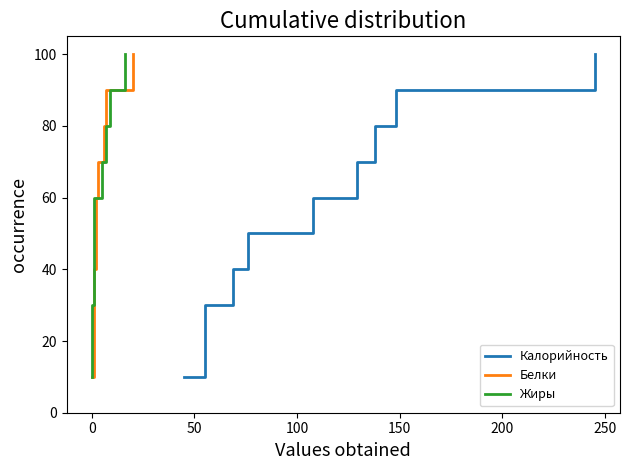

What are all the series names shown in the legend?

Калорийность, Белки, Жиры